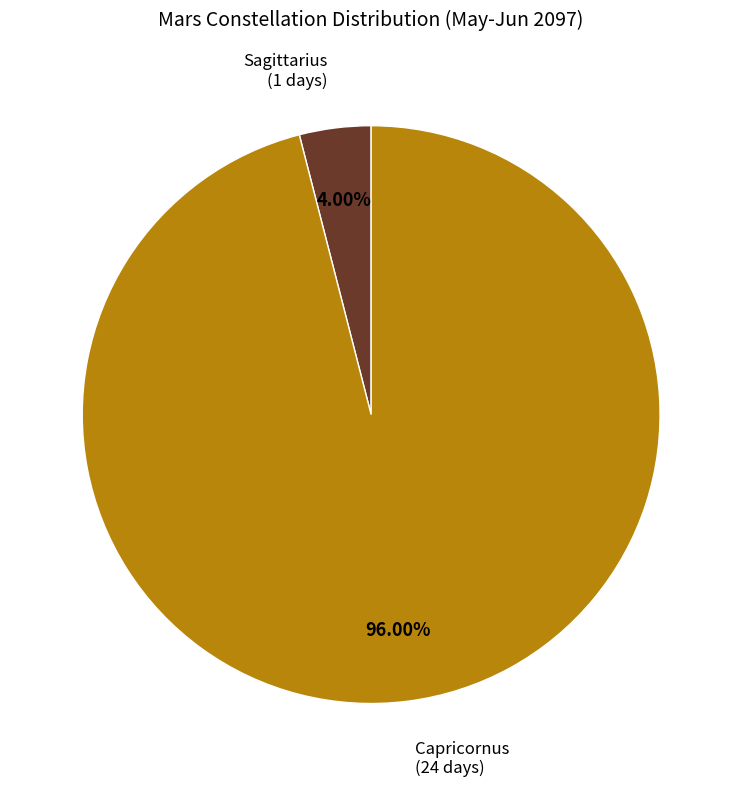

Does any single category account for the majority?

Yes